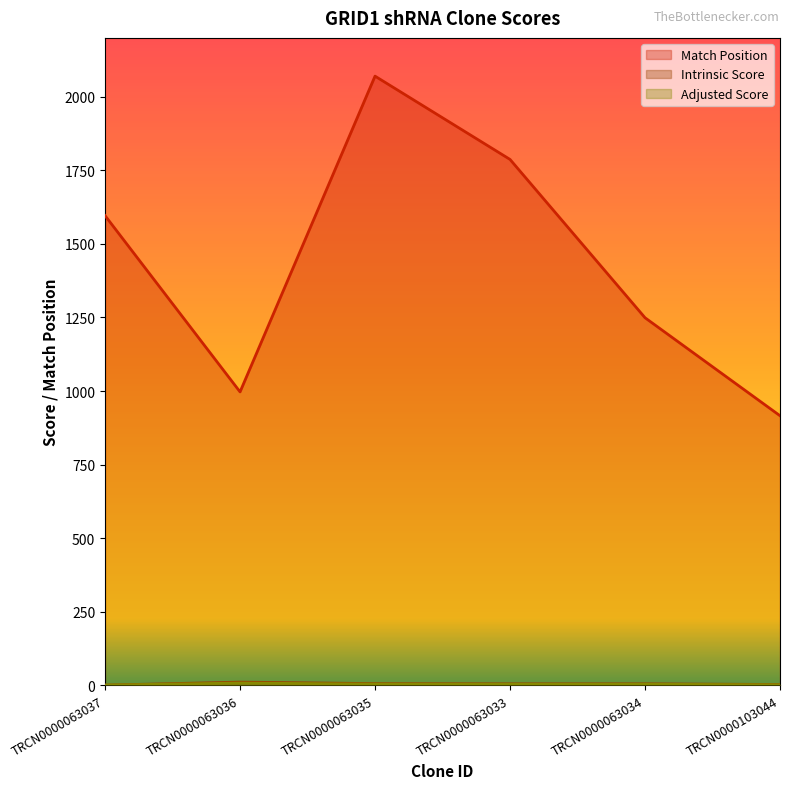

Does the chart display data point markers on the line(s)?

No